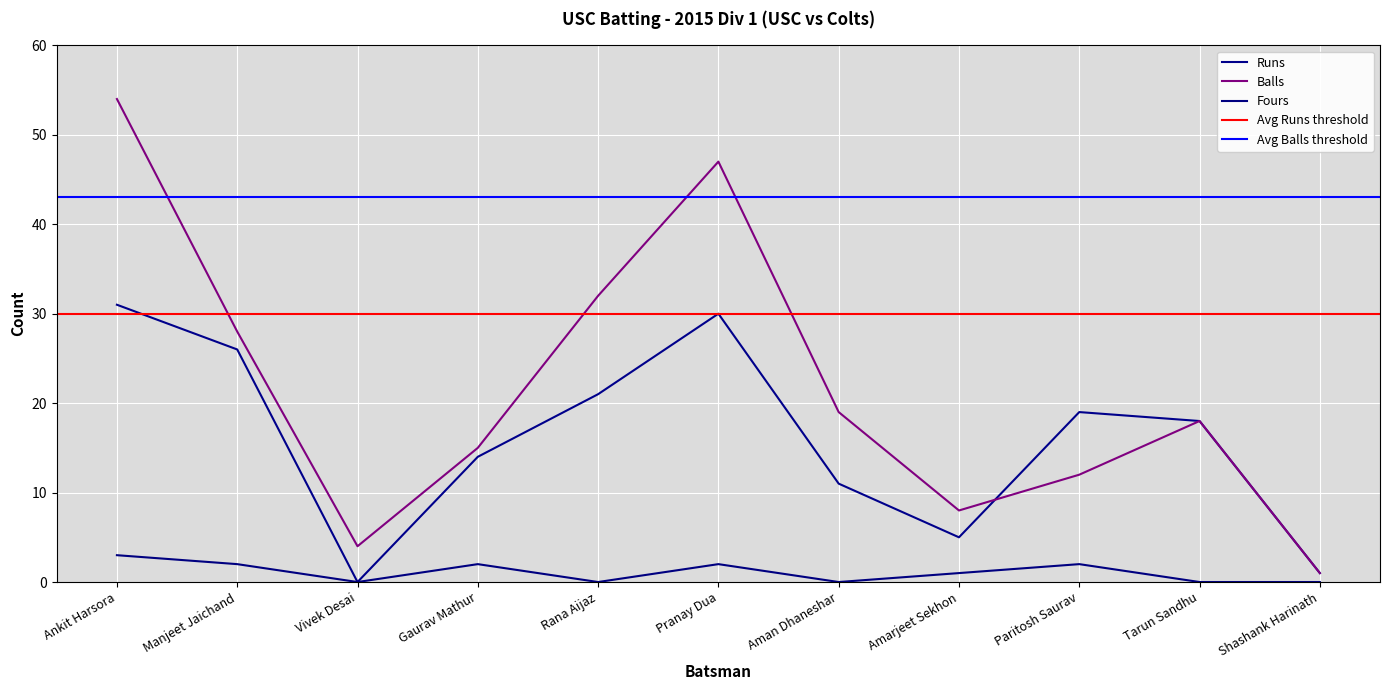

List the series in order of their overall mean, highest first.

Balls, Runs, Fours